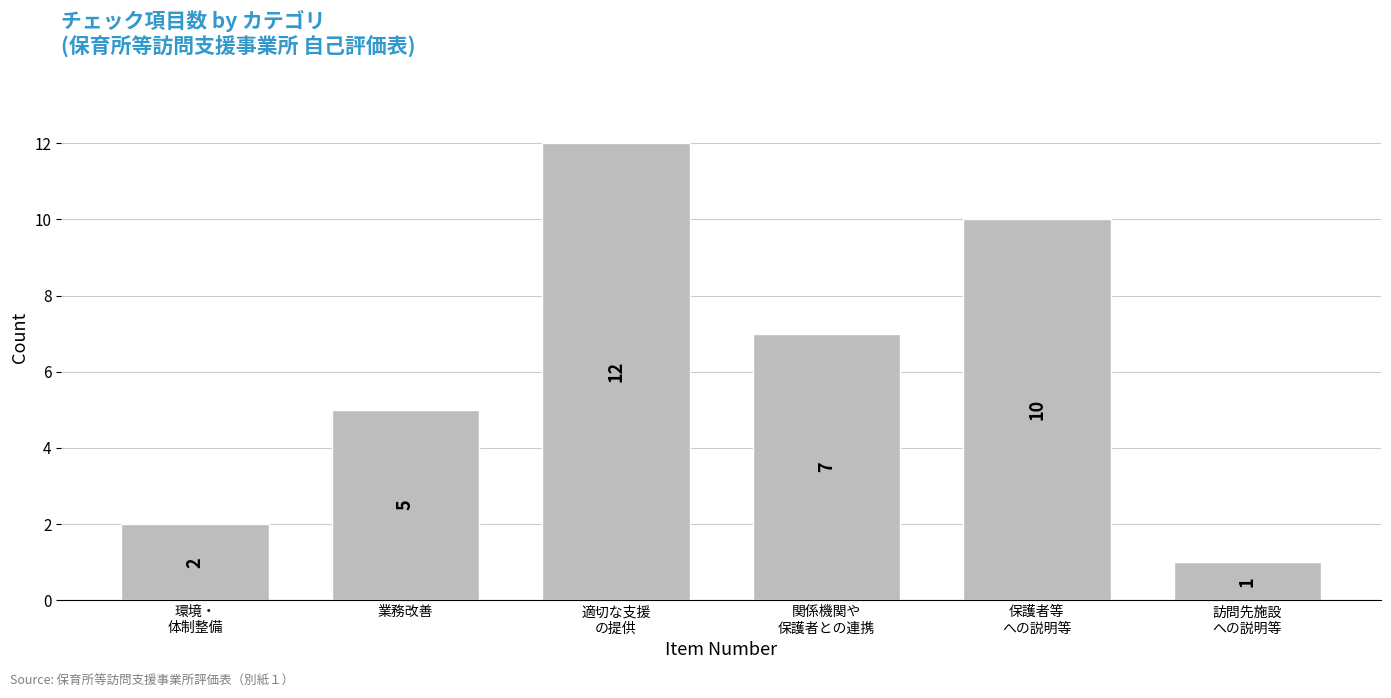

Reading right to left, extract all data points from this chart.

1	10	7	12	5	2